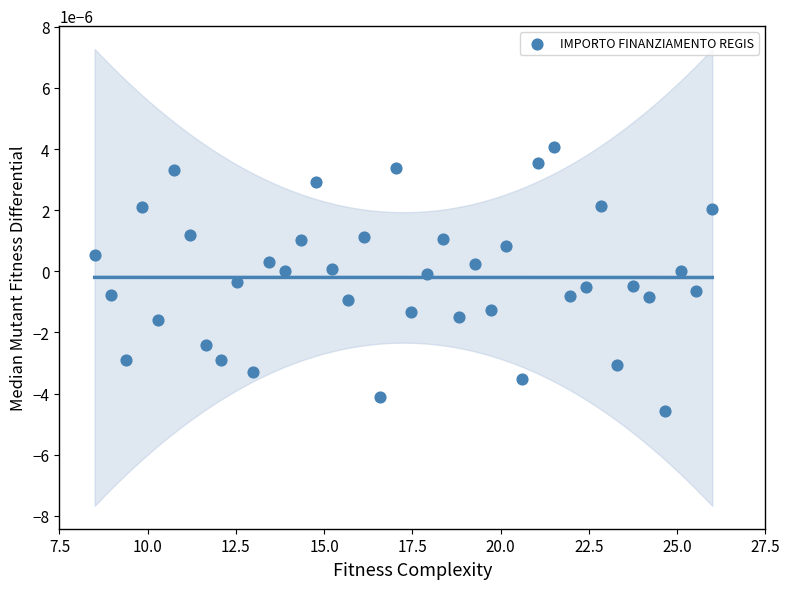

What is the range of X values (max minus min)?

17.5